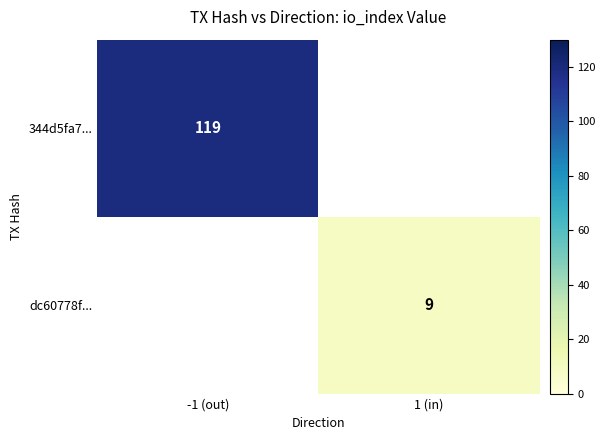

True or false: 344d5fa7... has a value of 119 at -1 (out).

True